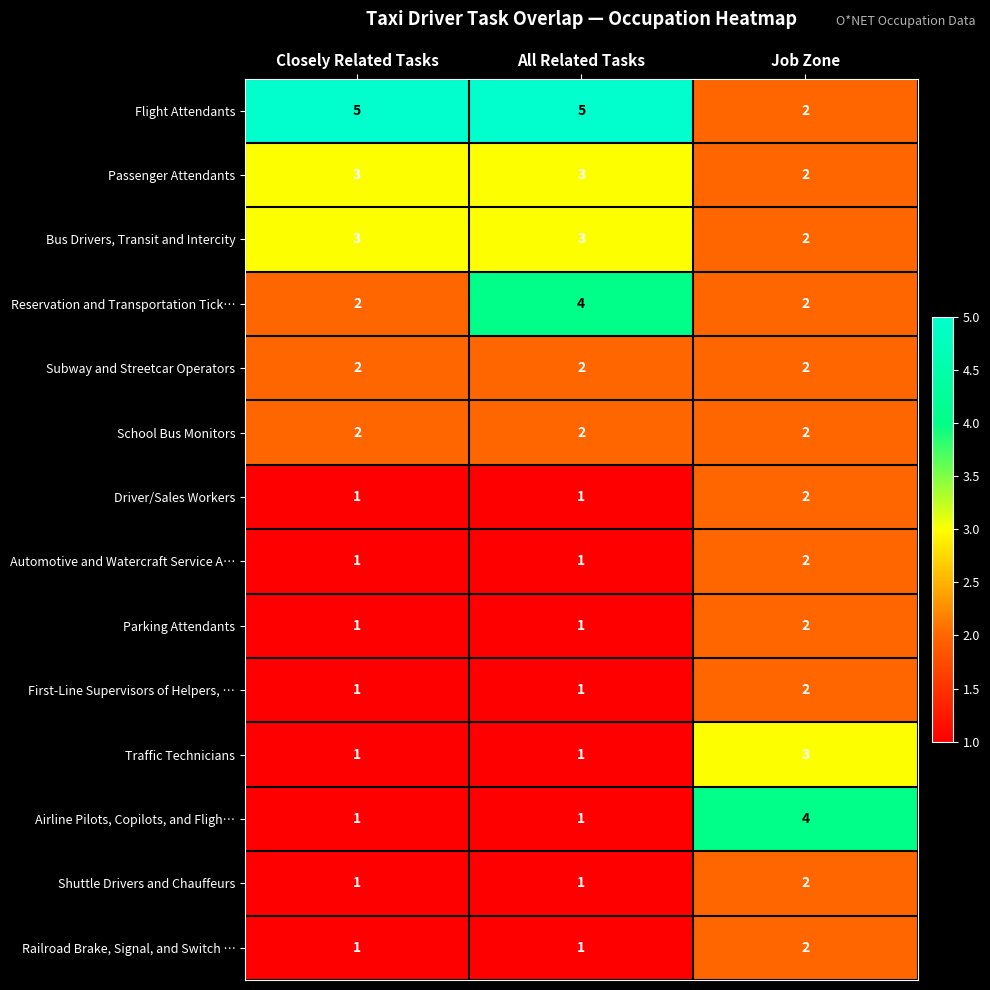

What is the difference between the highest and lowest values at All Related Tasks?

4